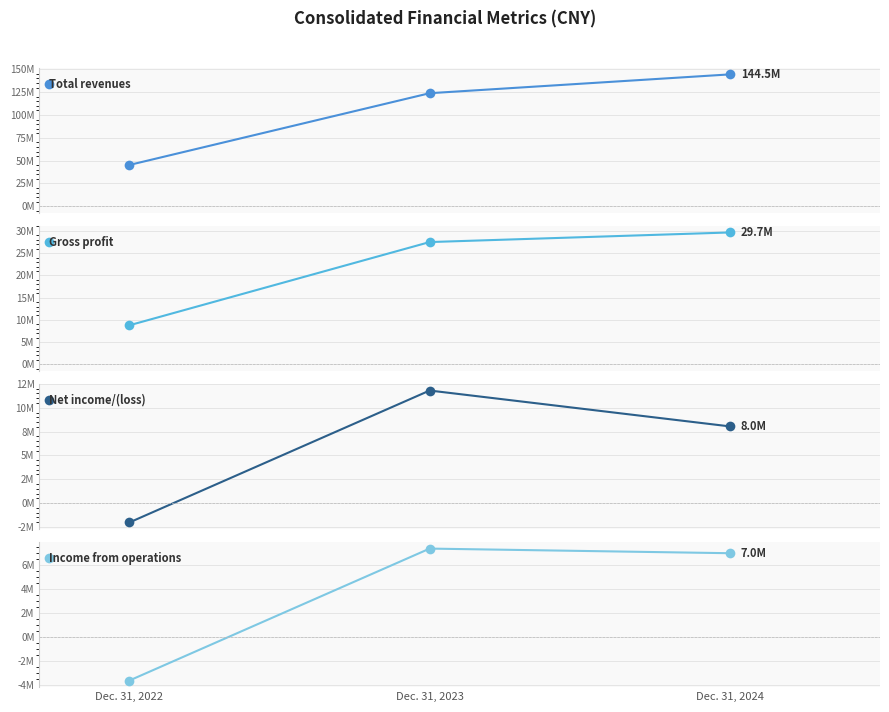

Reading right to left, what are all the values shown in this chart?

Total revenues: 144459946	123851332	45286816
Gross profit: 29656138	27496751	8790456
Net income/(loss): 8045250	11809125	-2032348
Income from operations: 7019114	7406877	-3654877